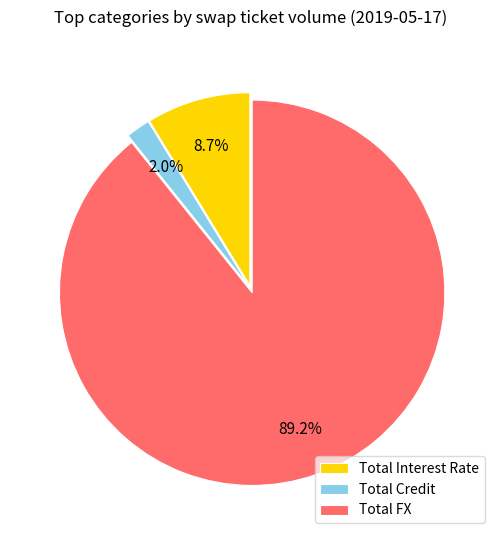

Which has a higher value, Total Credit or Total FX?

Total FX